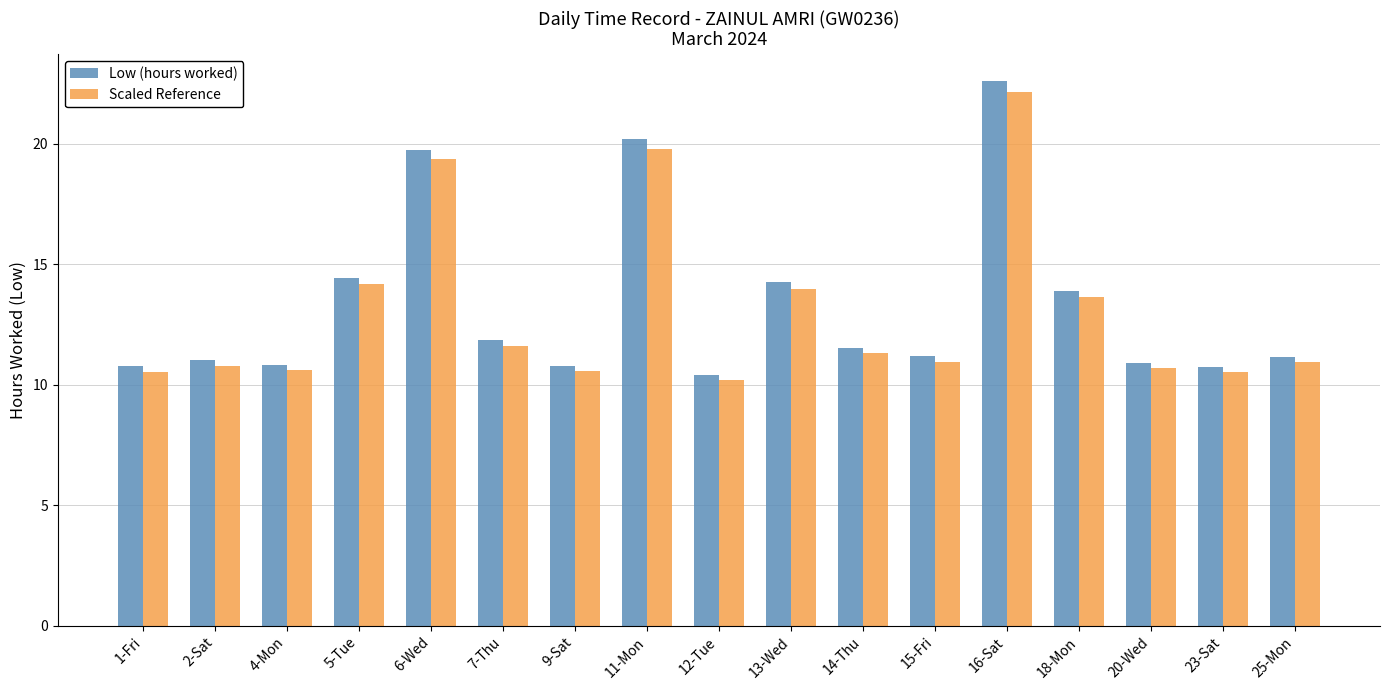

Where is Low (hours worked) nearest to the value 16?

5-Tue